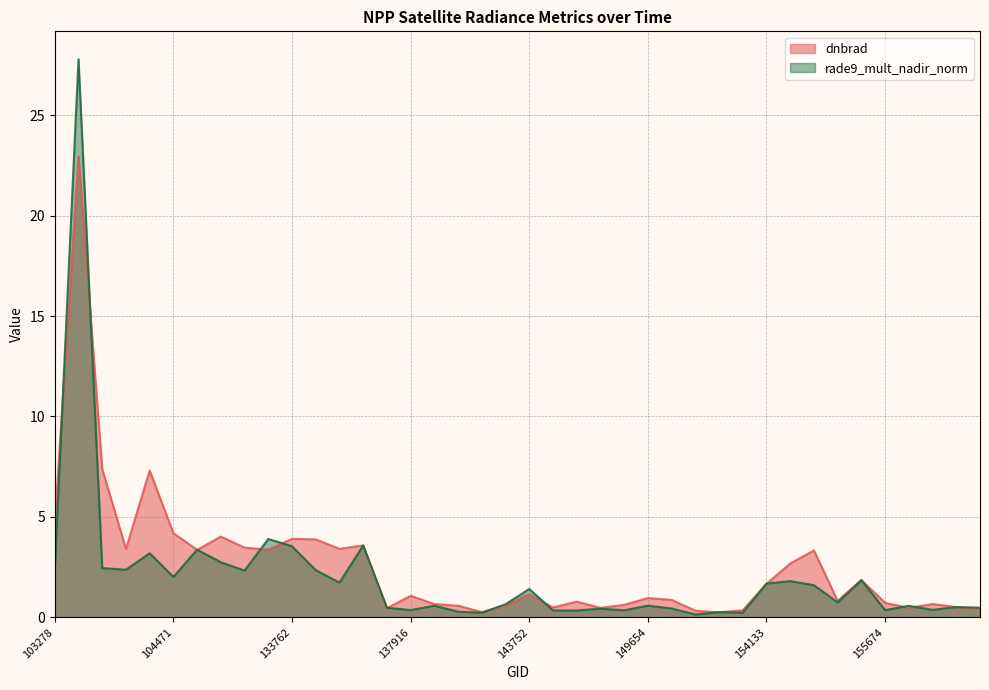

At how many categories does at least one series exceed 12?

1